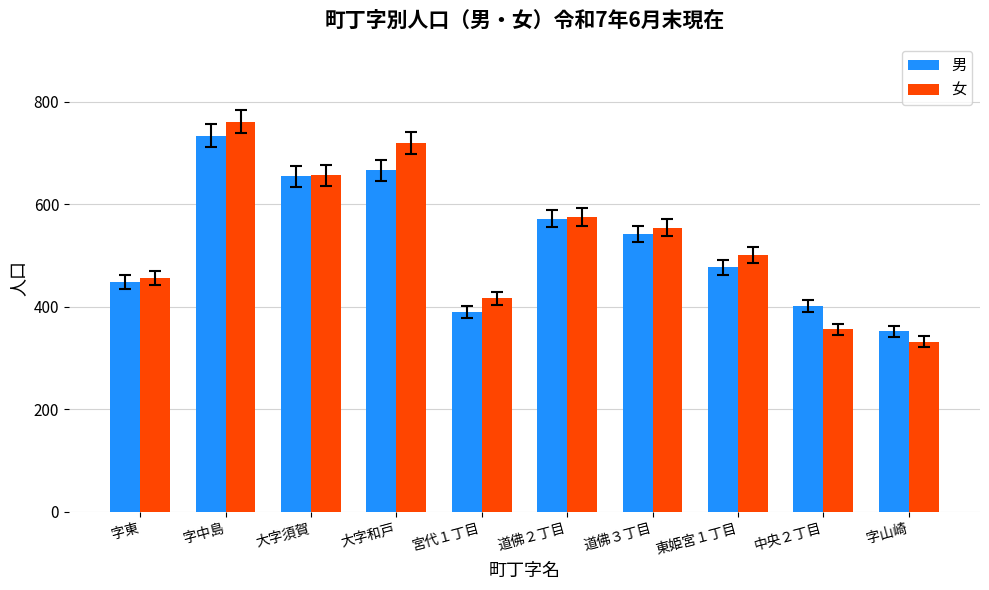

True or false: 女 has a value of 332 at 字山崎.

True